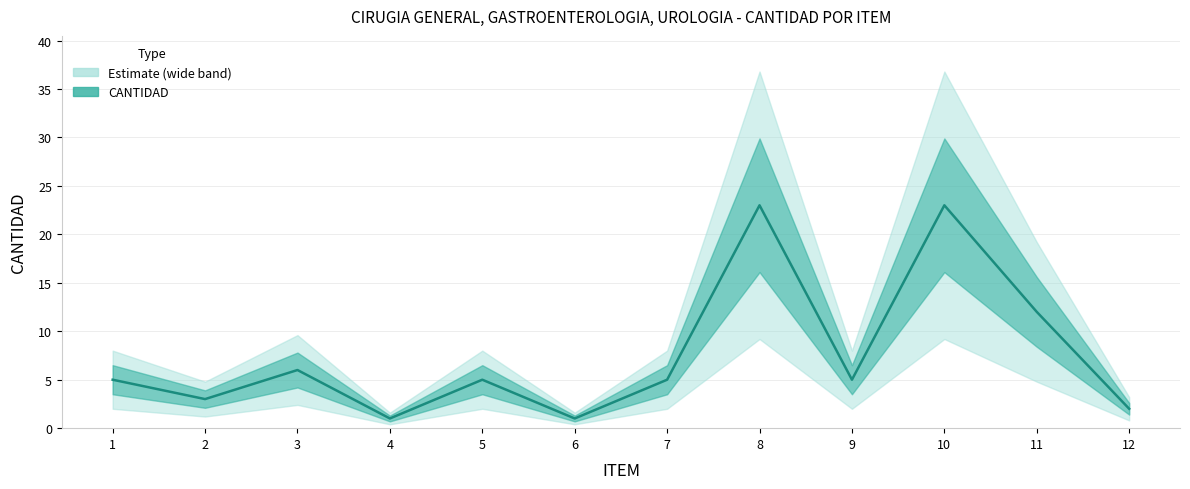

Reading left to right, extract all data points from this chart.

5	3	6	1	5	1	5	23	5	23	12	2